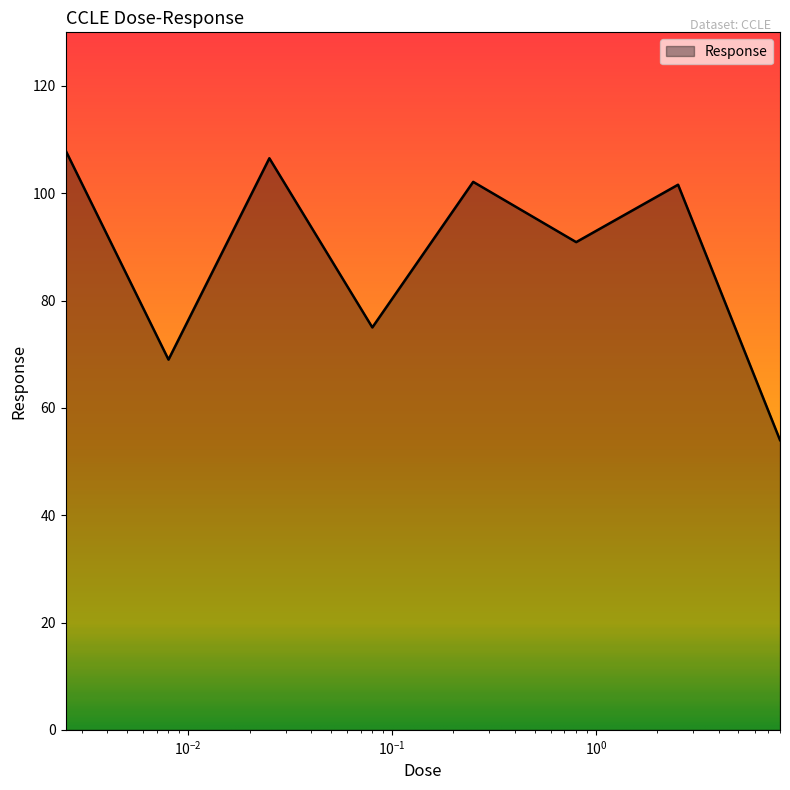

What is the greatest value displayed?

108.0